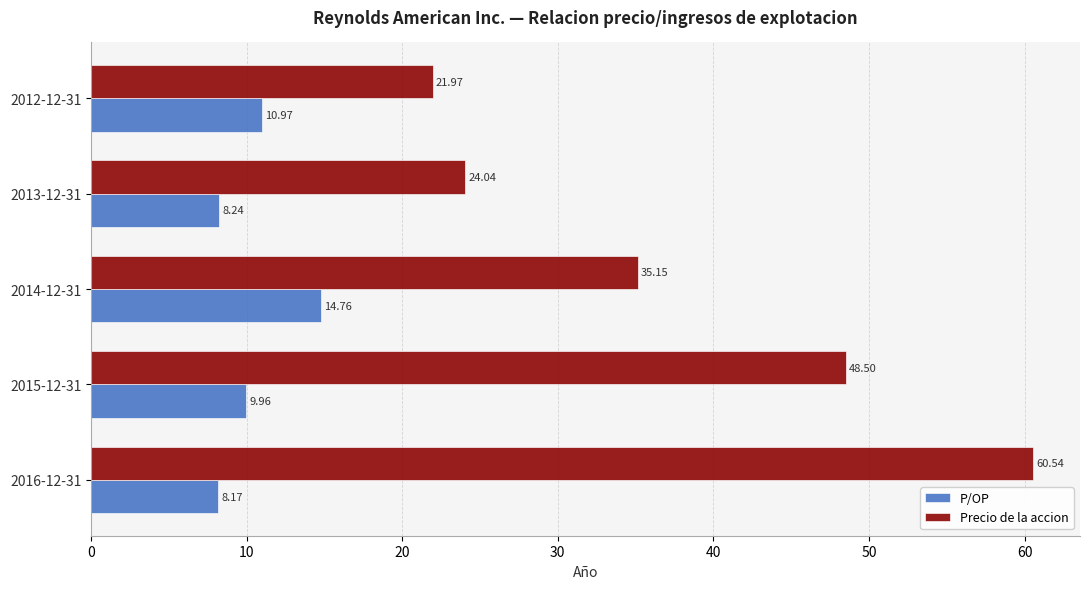

Which series changed the most between 2016-12-31 and 2015-12-31?

Precio de la accion